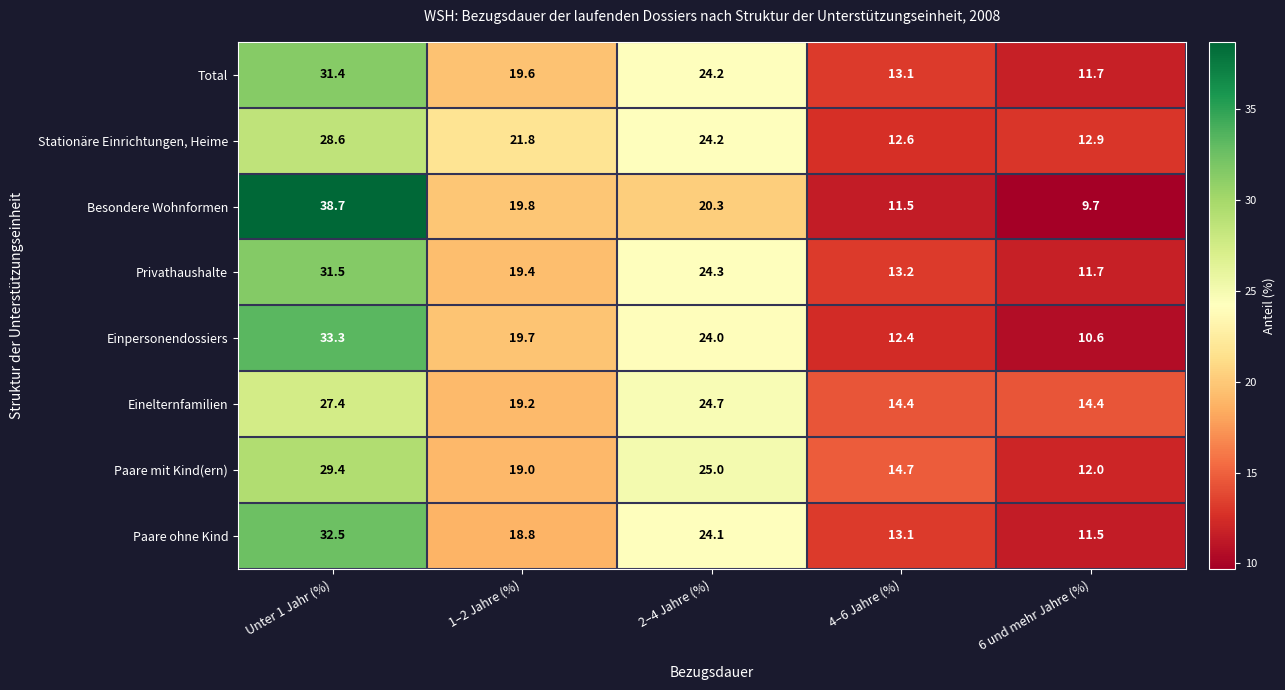

What is the average value of the Einpersonendossiers series?

20.0